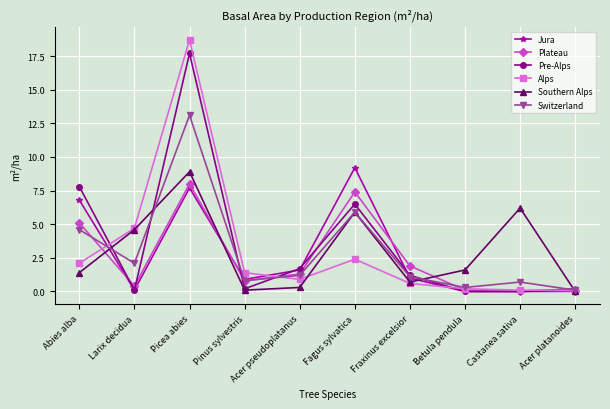

Where is the first local minimum for Plateau?

Larix decidua